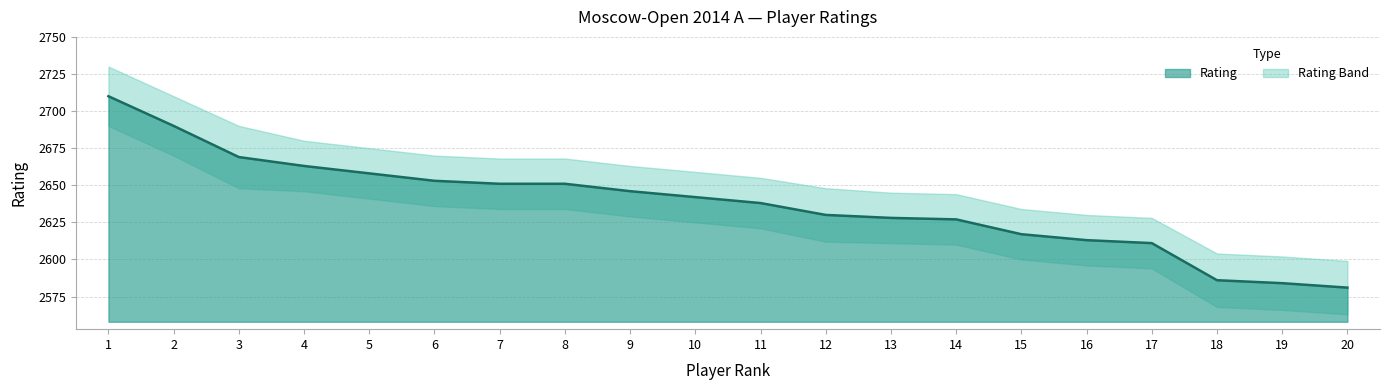

What is the sum of all values?

52748